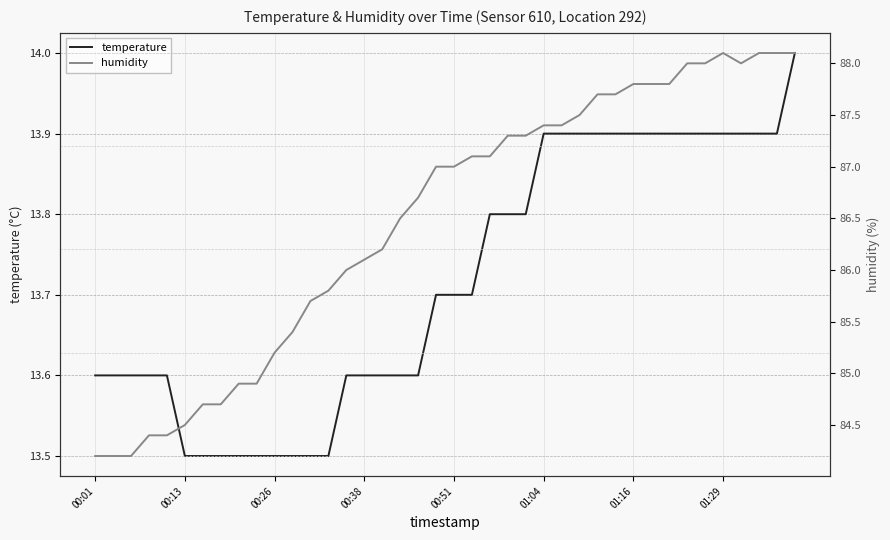

Where does the humidity series first go above 87?

21